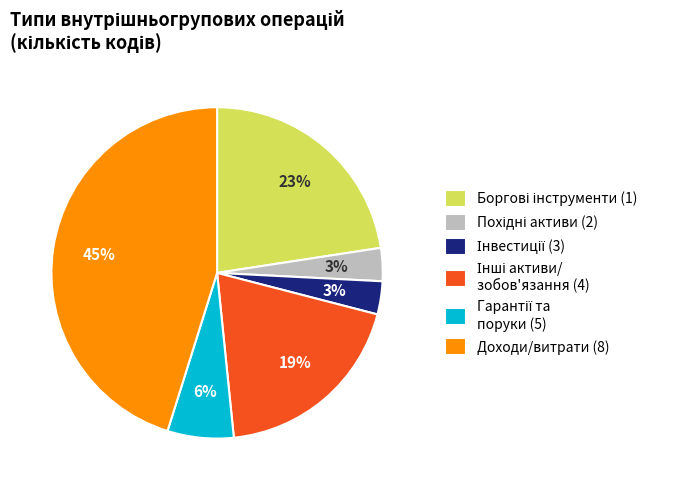

To the nearest percent, what is the difference between the largest and smallest slice percentages?

42%